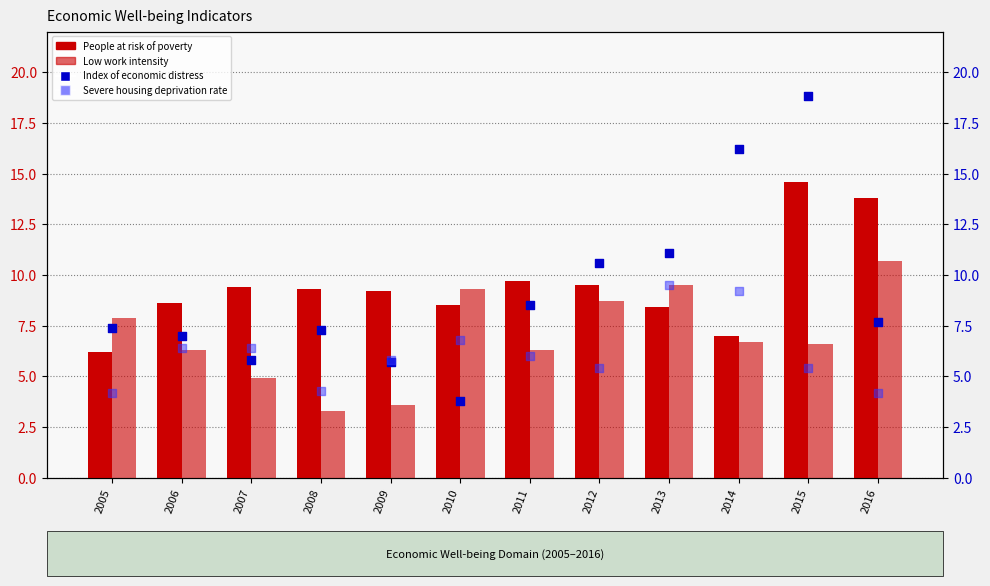

What is the total value across all series at 2013?

38.5